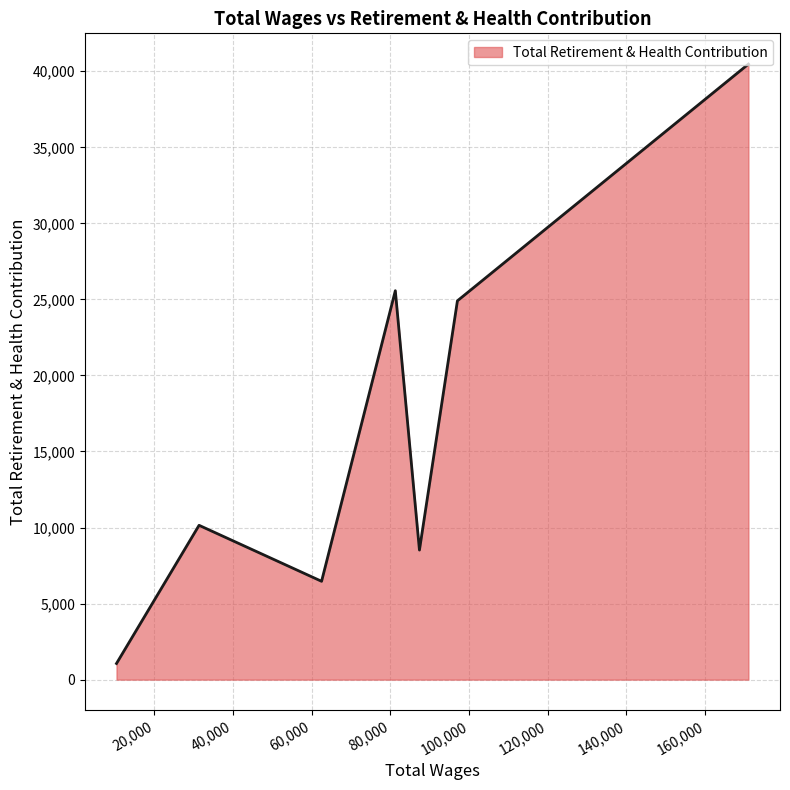

What is the maximum value shown in the chart?

40470